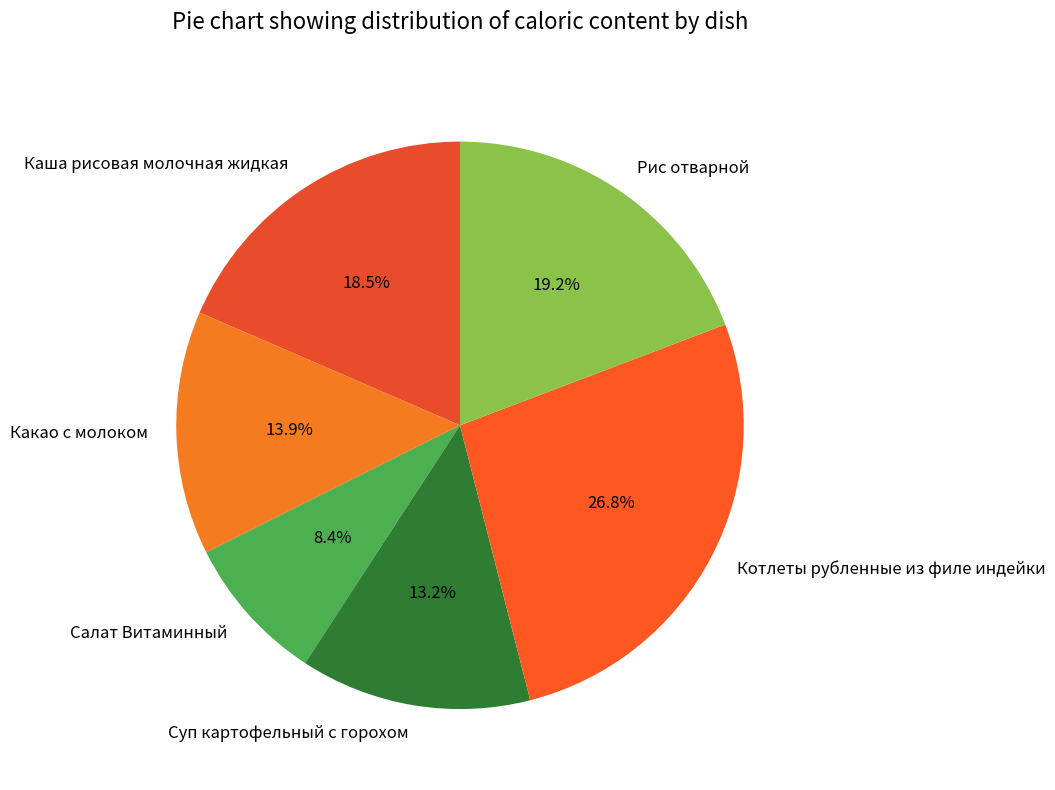

To the nearest percent, what portion does Суп картофельный с горохом represent?

13%